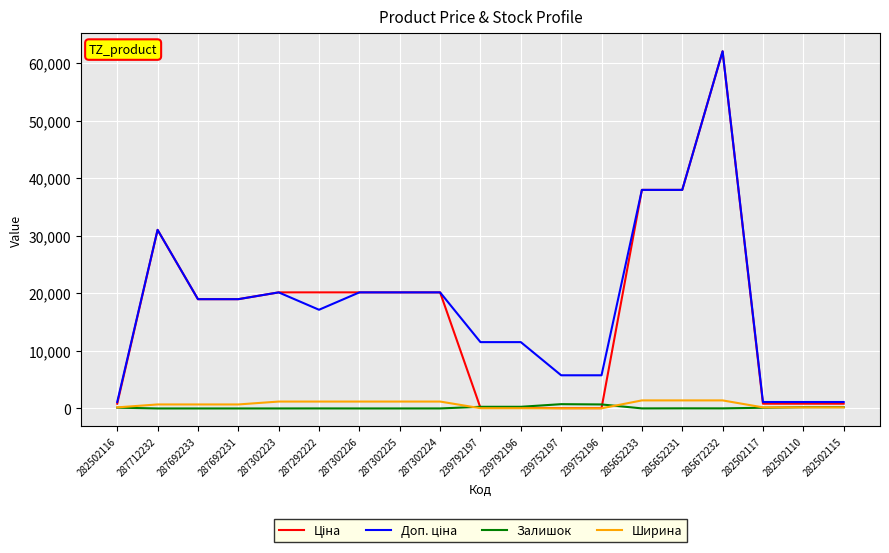

Does the chart display data point markers on the line(s)?

No